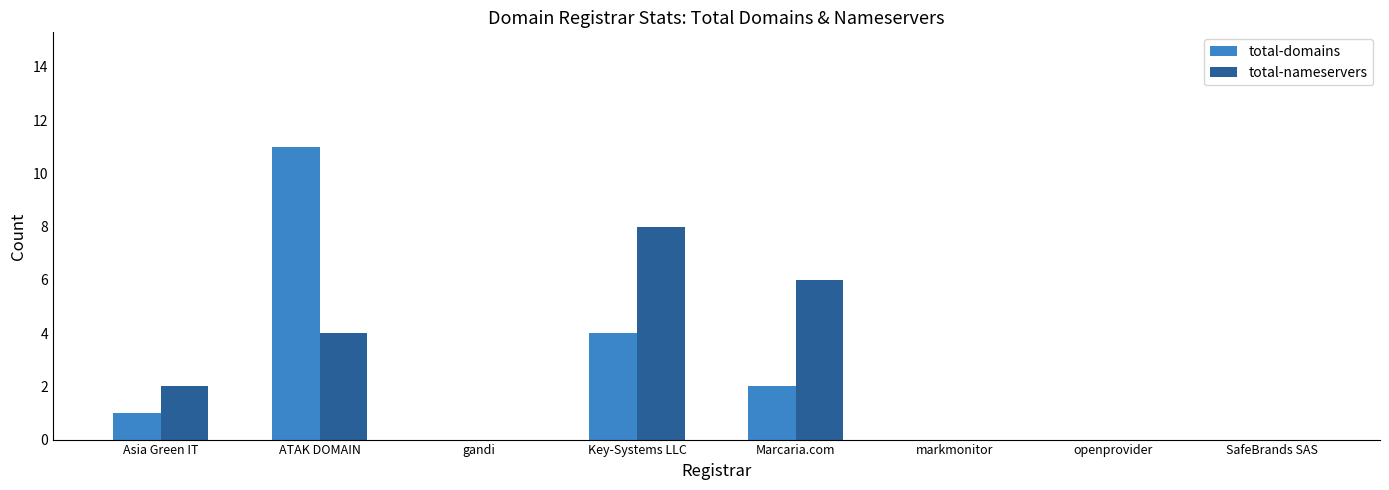

What is the sum of all total-nameservers values?

20